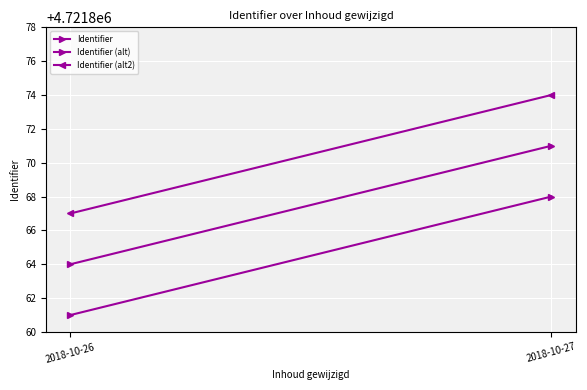

What is the approximate value of Identifier (alt2) at 2018-10-26?

4721867